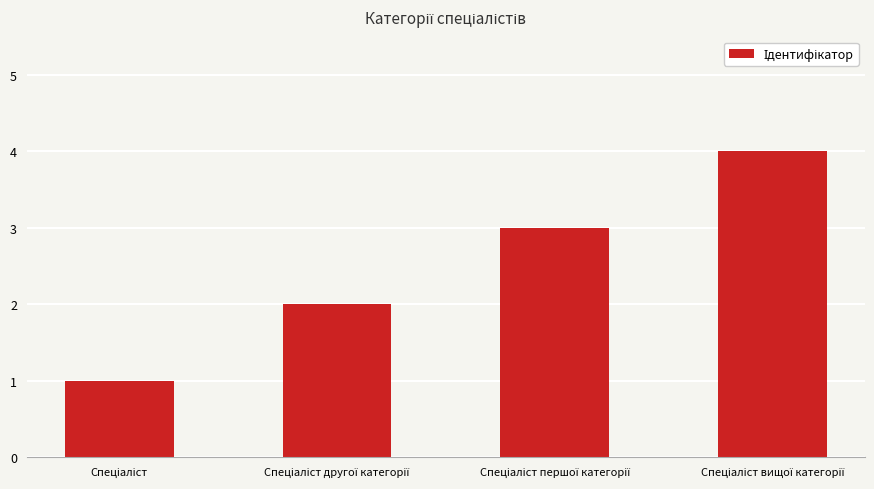

What is the greatest value displayed?

4